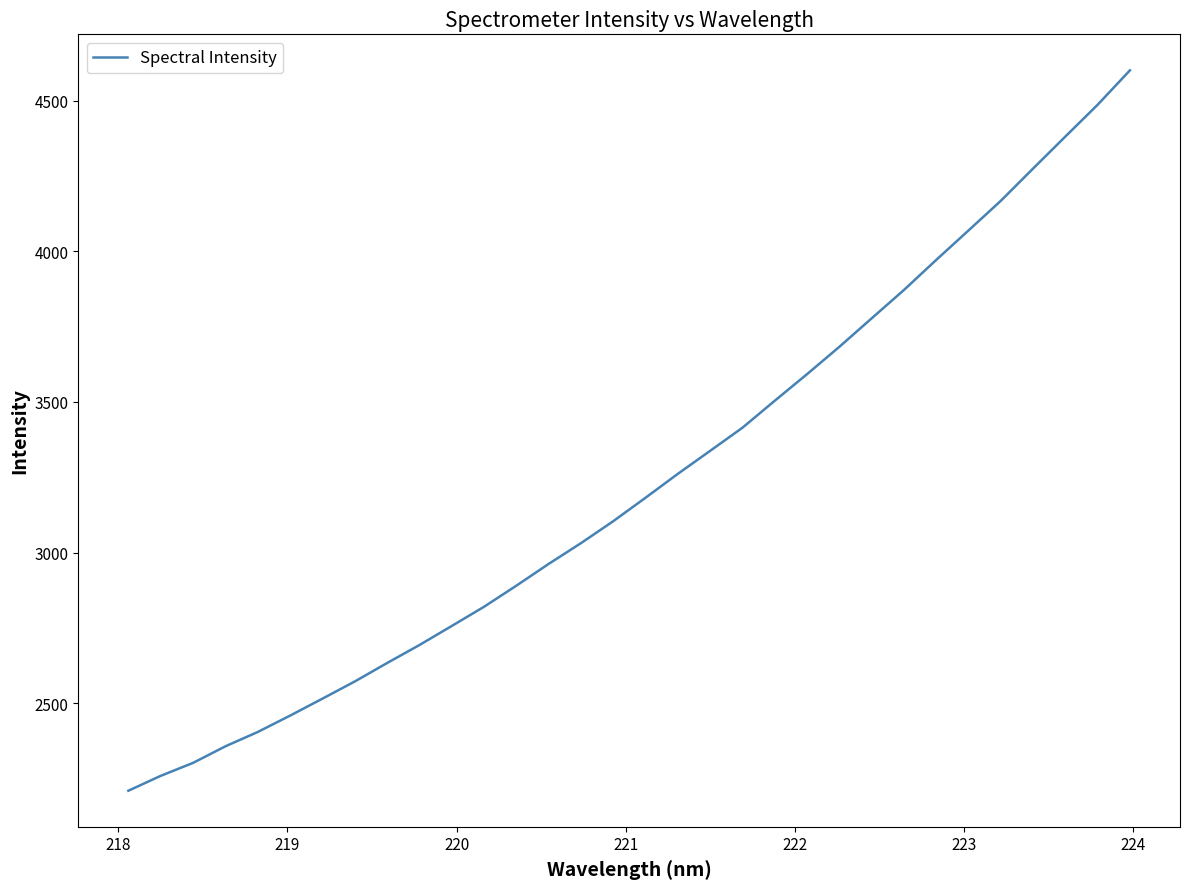

What is the difference between the maximum and minimum values?

2391.5